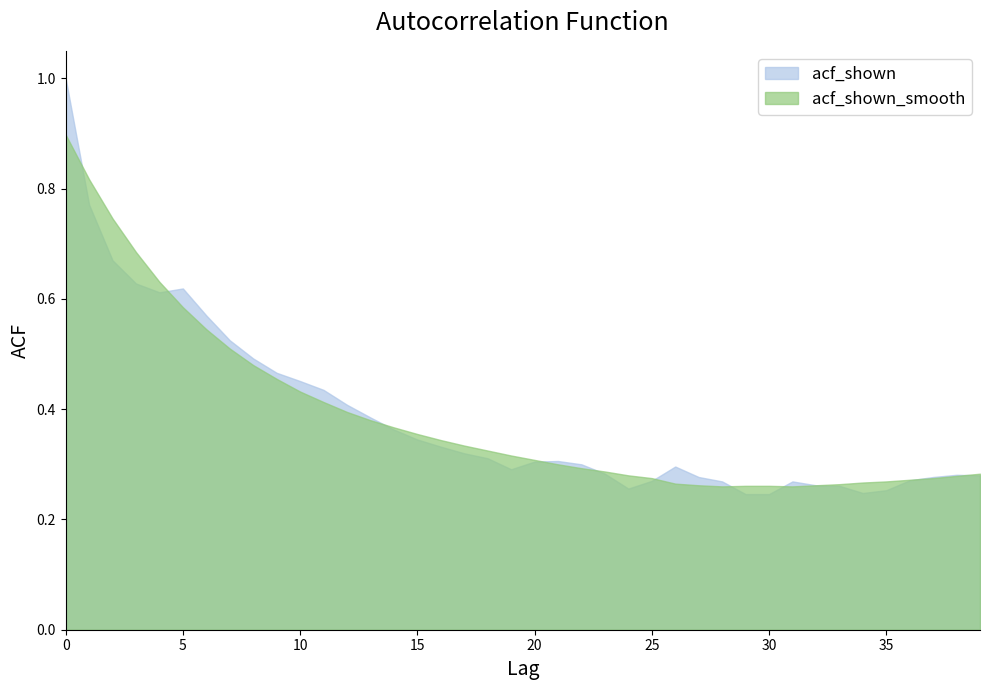

Rank the series at 39 from highest to lowest value.

acf_shown_smooth, acf_shown